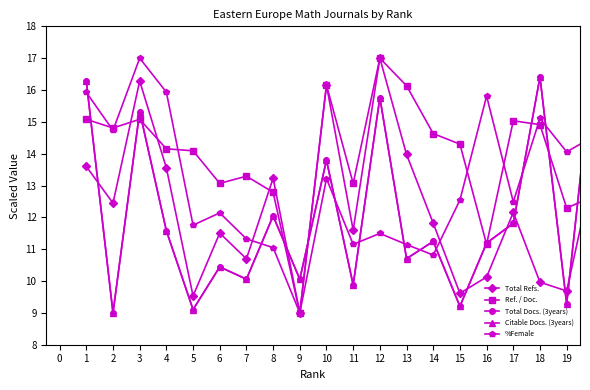

In Total Docs. (3years), how many points are higher than both neighbors (excluding endpoints)?

7